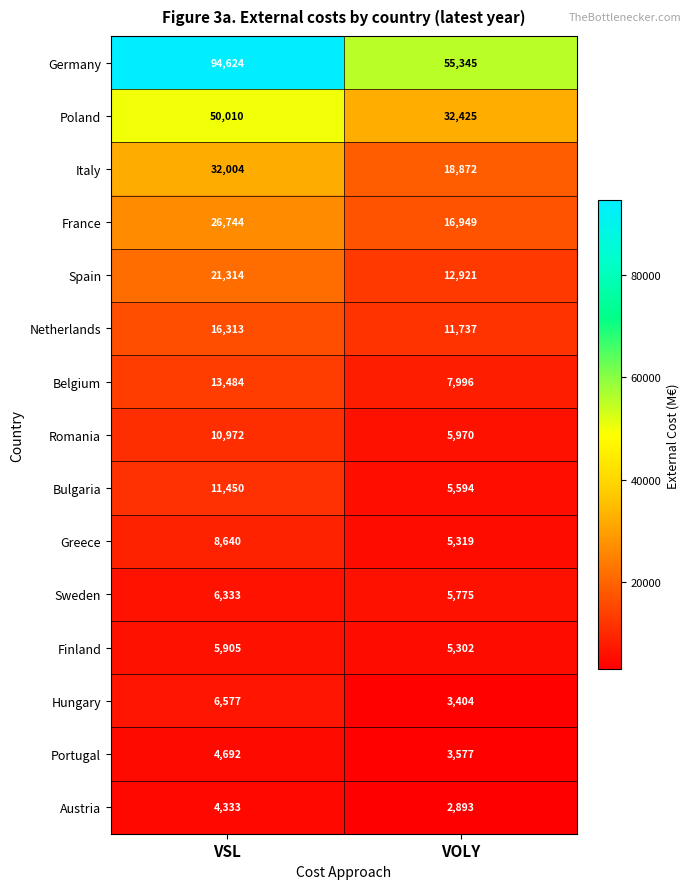

At which label does Sweden reach its peak?

VSL